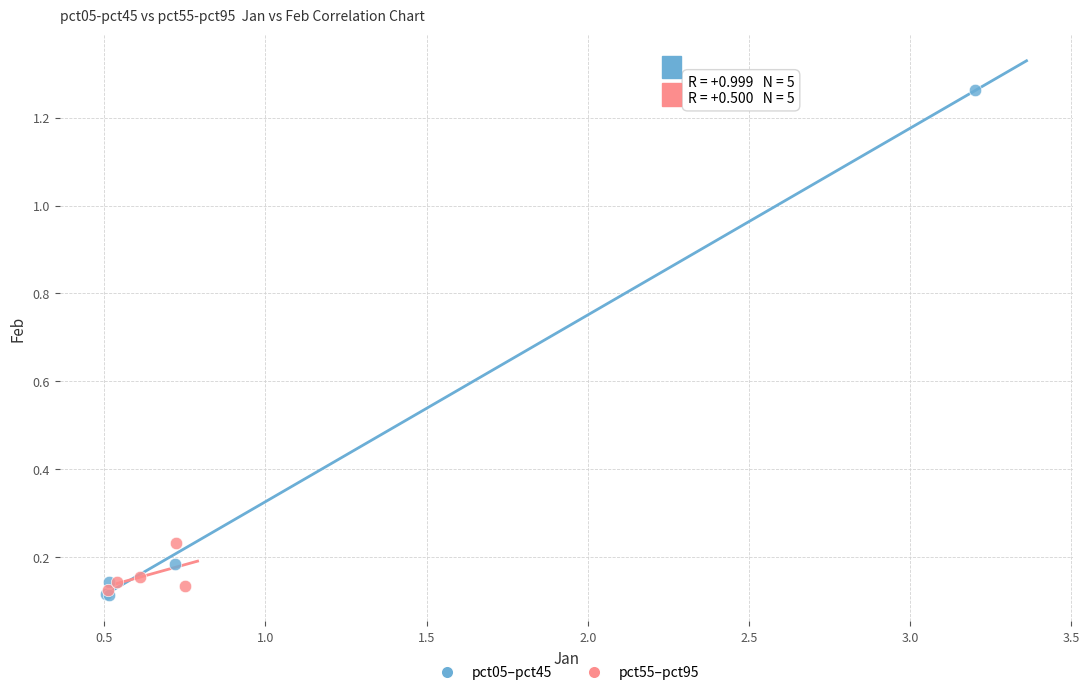

Which series has the widest spread of Y values?

pct05–pct45